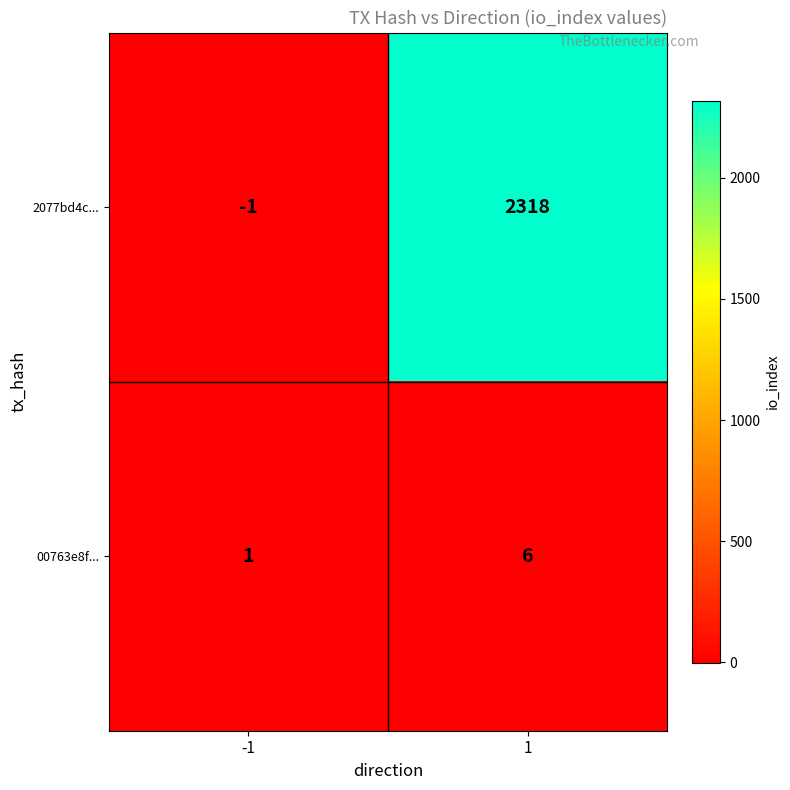

List the series in order of their peak value, lowest first.

00763e8f..., 2077bd4c...